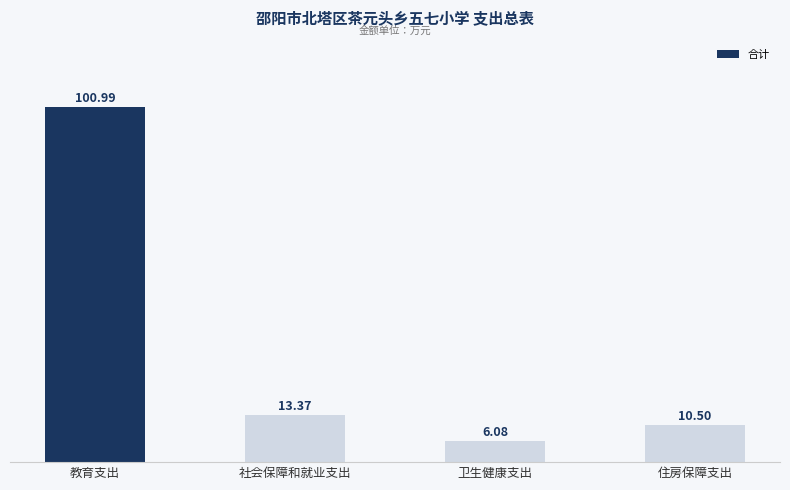

At which label does the data first exceed 13?

教育支出